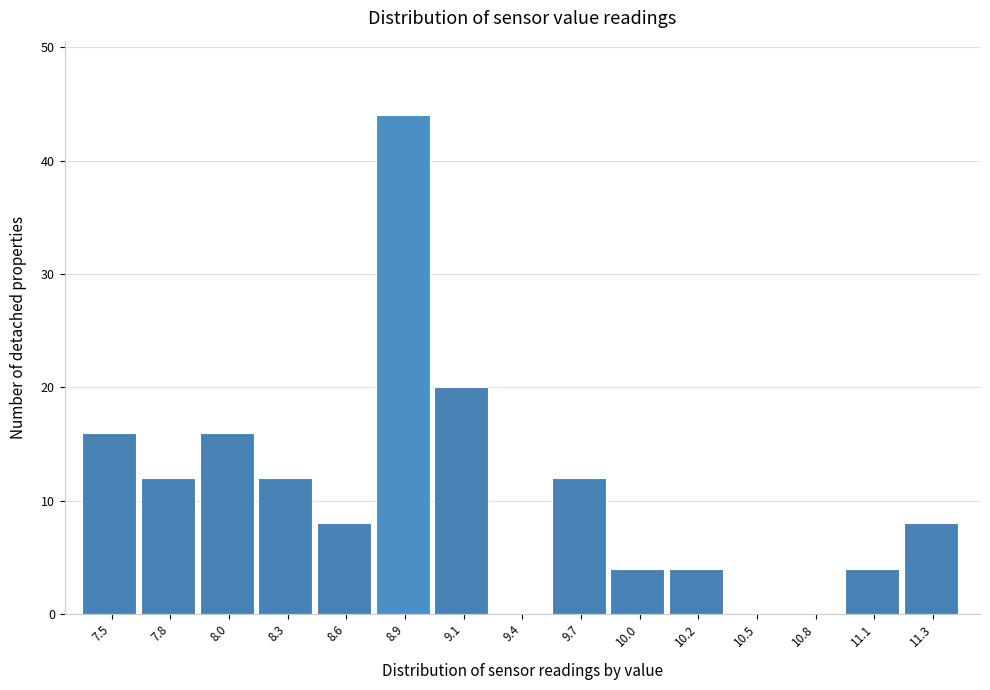

Reading left to right, extract all data points from this chart.

7.5=16	7.8=12	8.0=16	8.3=12	8.6=8	8.9=44	9.1=20	9.4=0	9.7=12	10.0=4	10.2=4	10.5=0	10.8=0	11.1=4	11.3=8